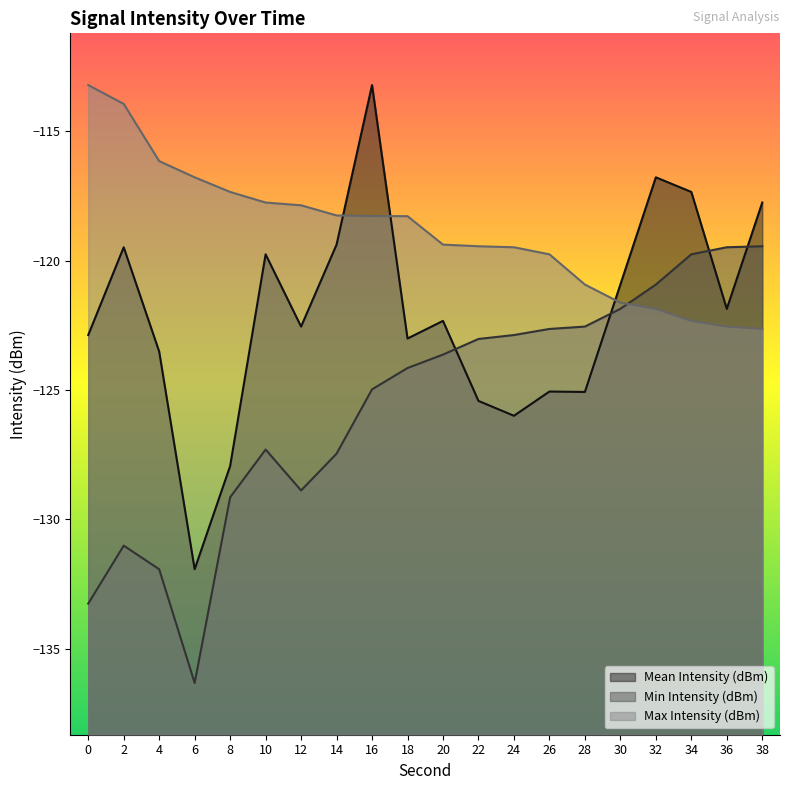

List the labels in order of Min Intensity (dBm) value, largest first.

38, 36, 34, 32, 30, 28, 26, 24, 22, 20, 18, 16, 10, 14, 12, 8, 2, 4, 0, 6